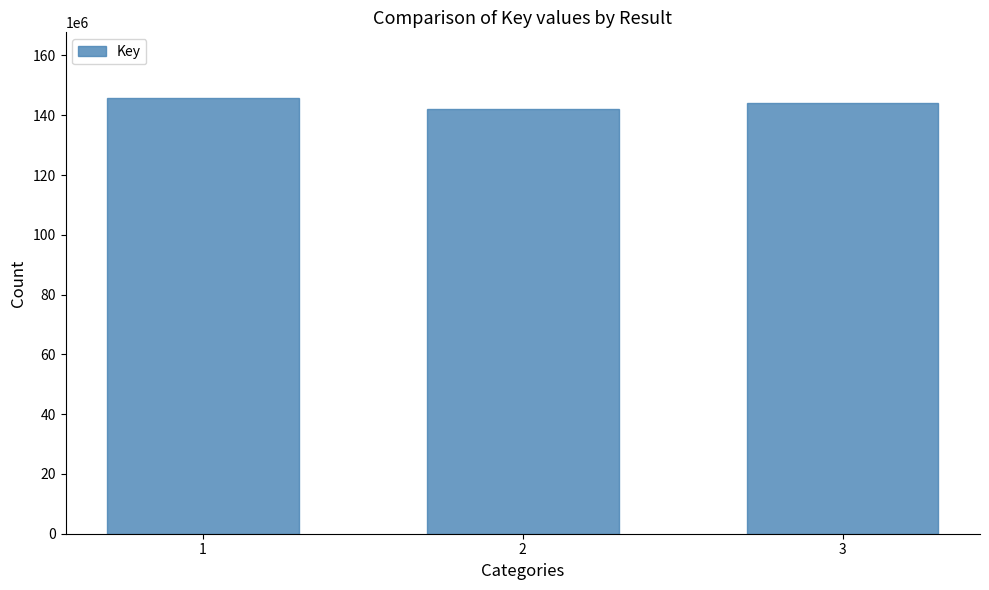

Rank the categories by value from lowest to highest.

2, 3, 1